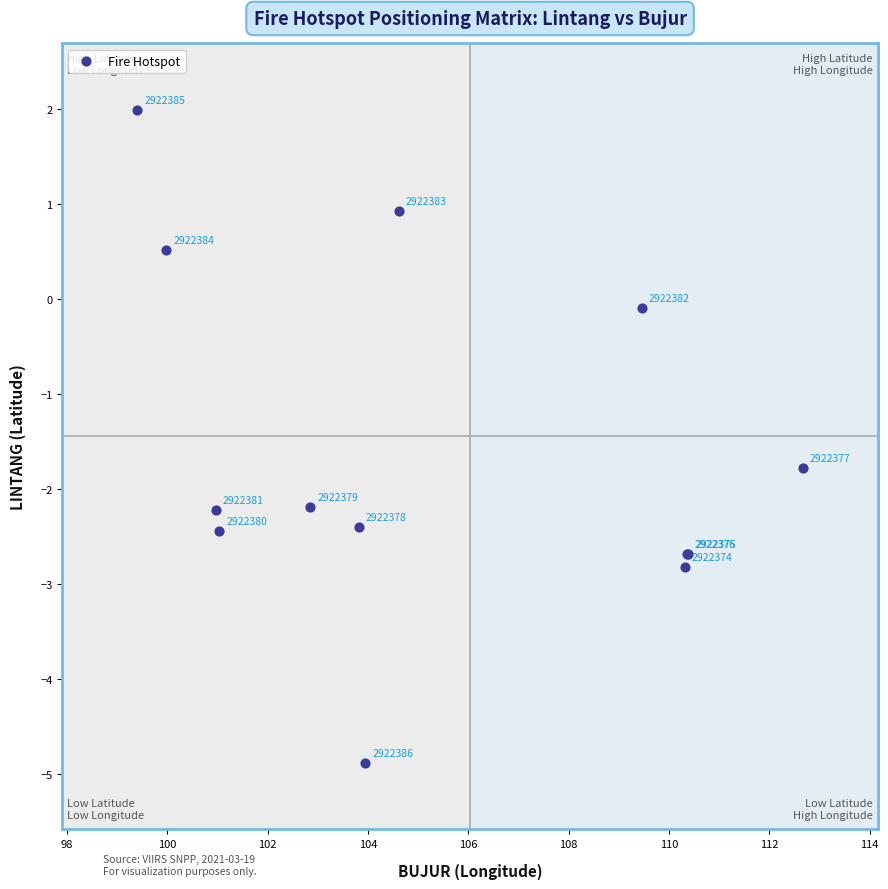

What Y value in the scatter plot is closest to -1?

-1.8